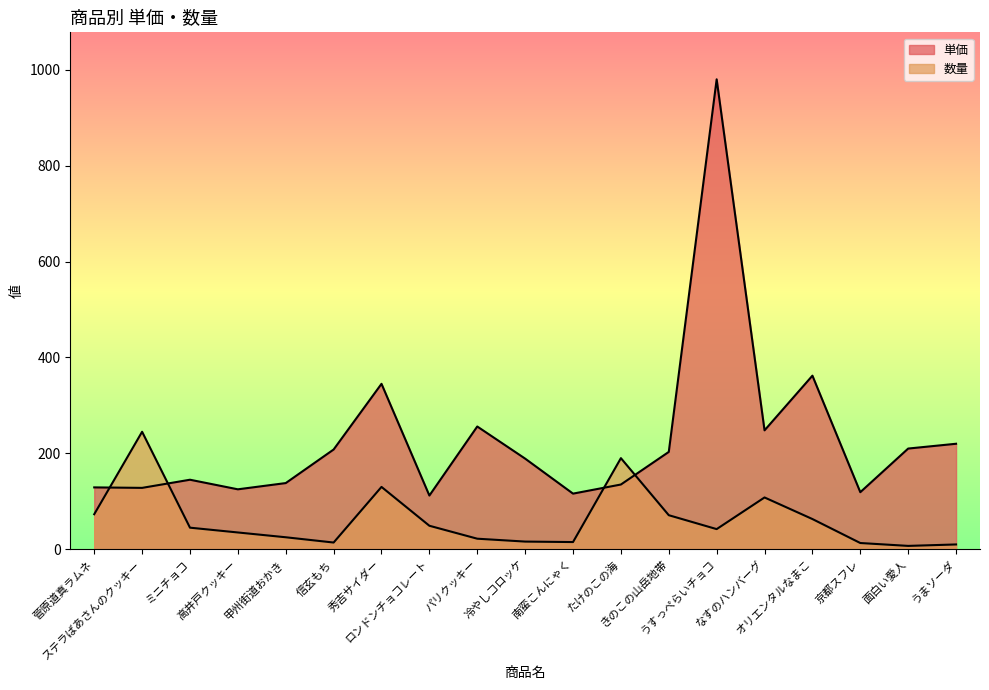

What is the sum of the 数量 values at ステラばあさんのクッキー and 京都スフレ?

258